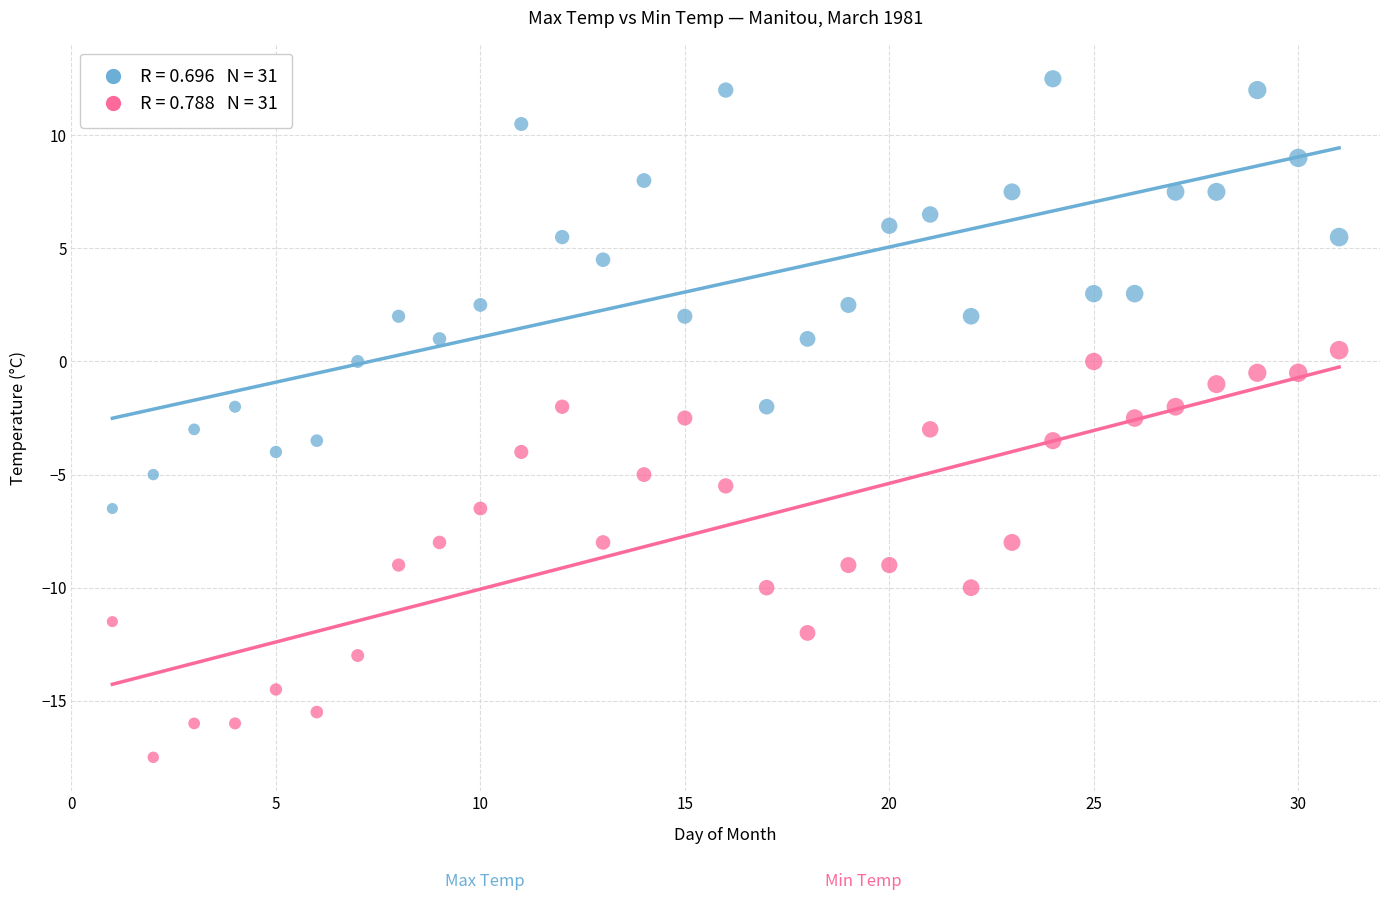

Across all data points, what is the range of X values (max minus min)?

30.0